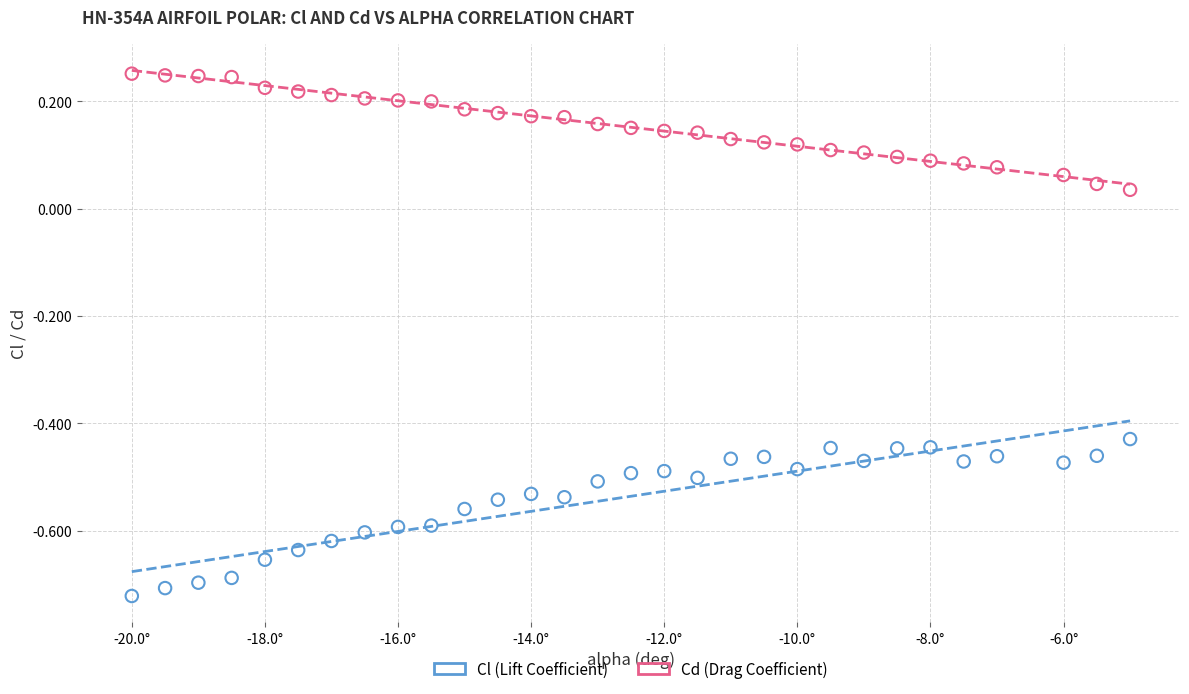

Across all data points, what is the range of Y values (max minus min)?

1.0